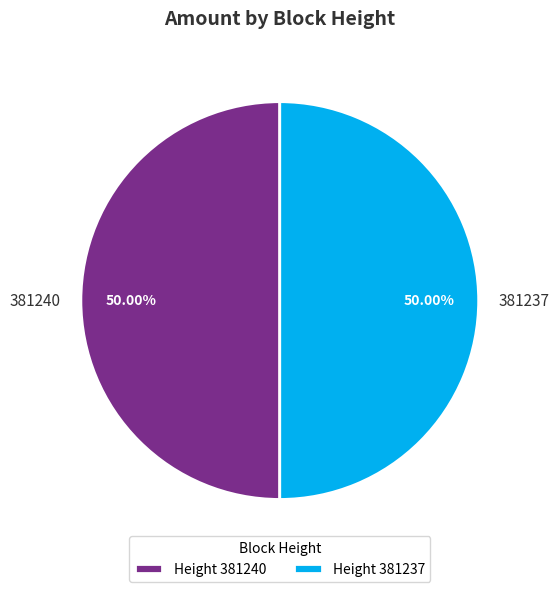

What is the ratio of the value at 381237 to the value at 381240?

1.0